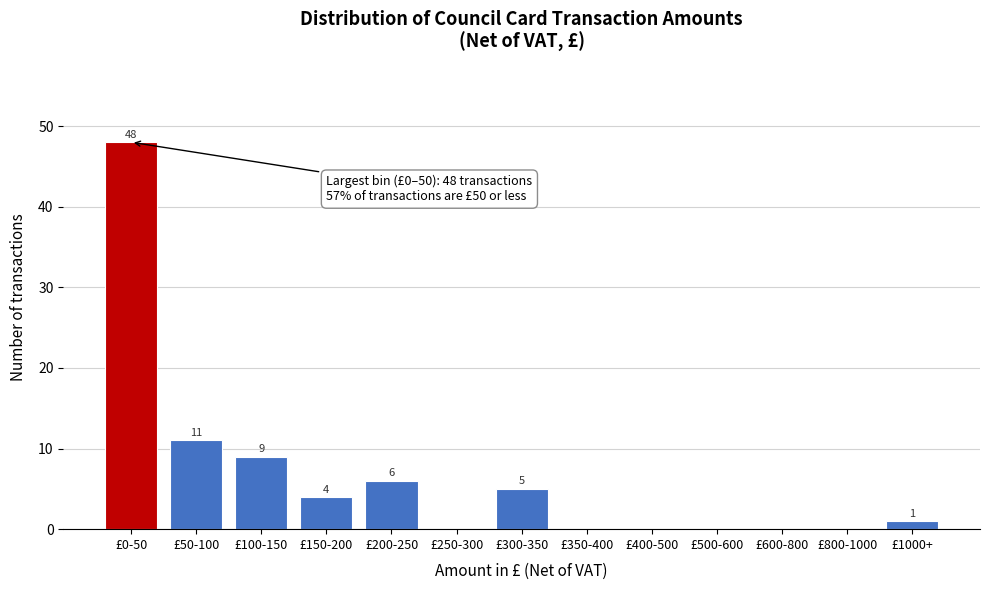

Reading left to right, extract all data points from this chart.

£0-50=48	£50-100=11	£100-150=9	£150-200=4	£200-250=6	£250-300=0	£300-350=5	£350-400=0	£400-500=0	£500-600=0	£600-800=0	£800-1000=0	£1000+=1